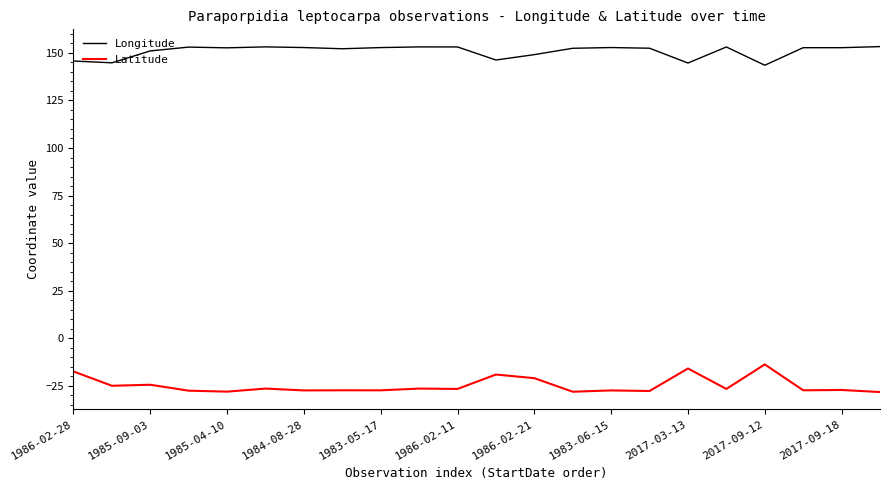

List the series in order of their peak value, lowest first.

Latitude, Longitude